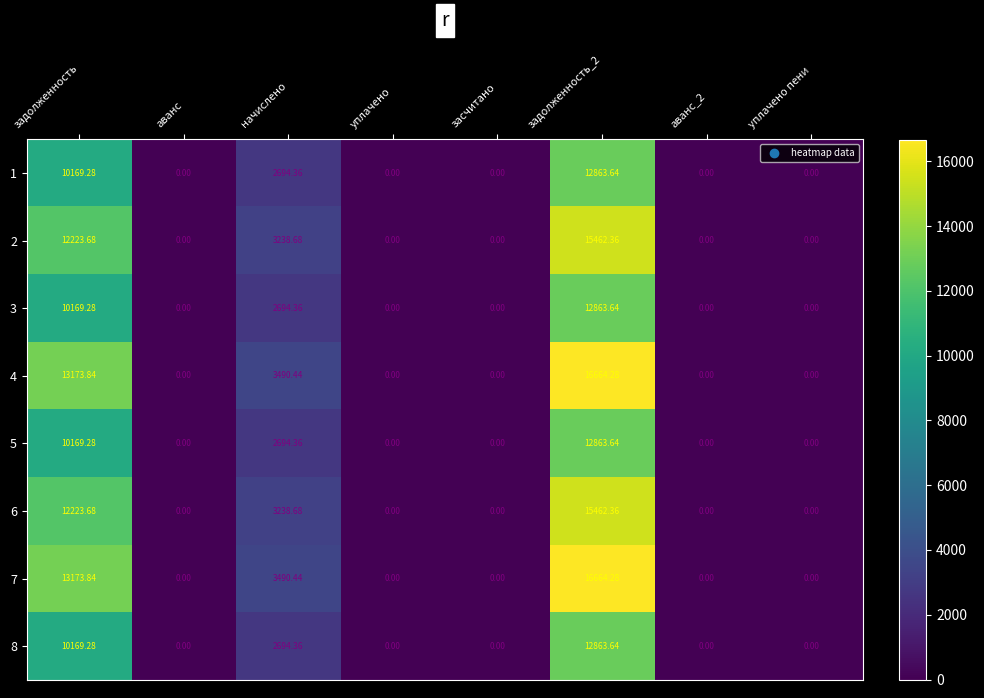

Is the value of 1 at начислено greater than the value of 3 at аванс_2?

Yes